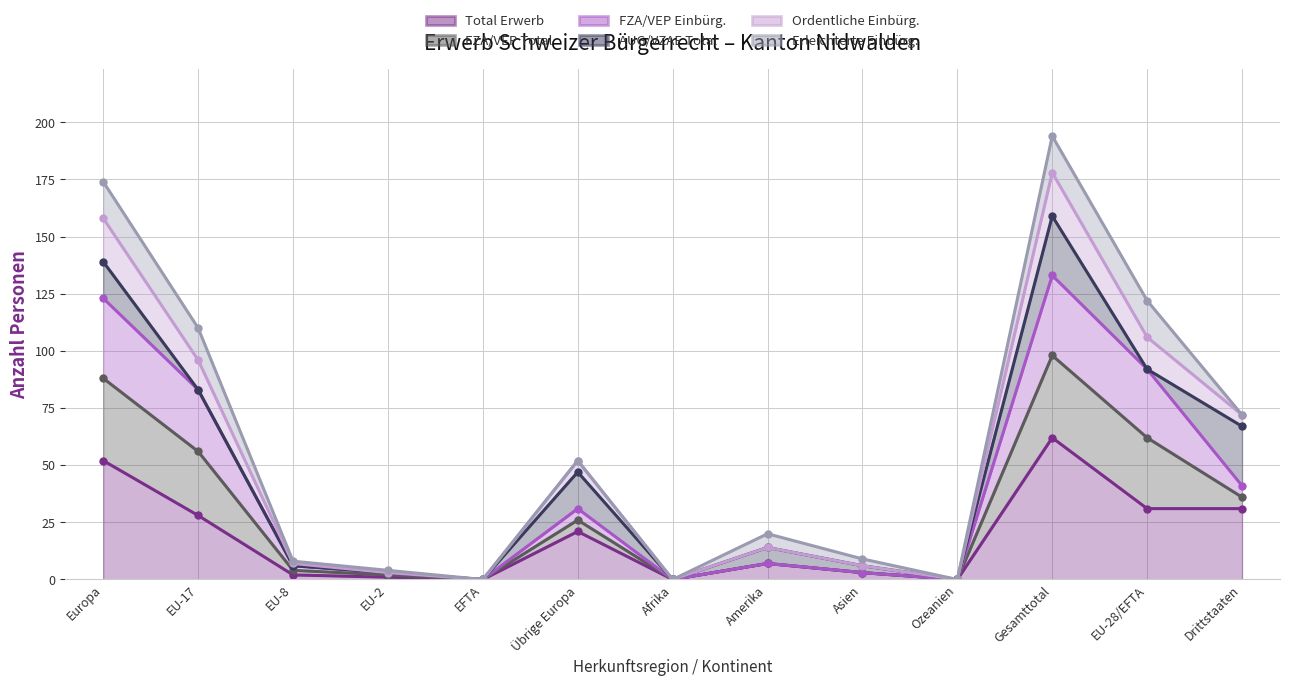

How many data points in FZA/VEP Total (line) are less than 7?

6